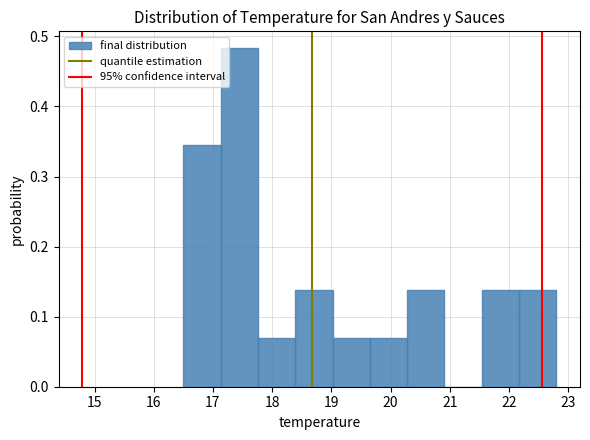

What is the height of the bar covering 20.28 to 20.91 on the x-axis? Neither the bar edges nor the heights are printed on the chart, so give them approximately, as read against the axes.

0.14